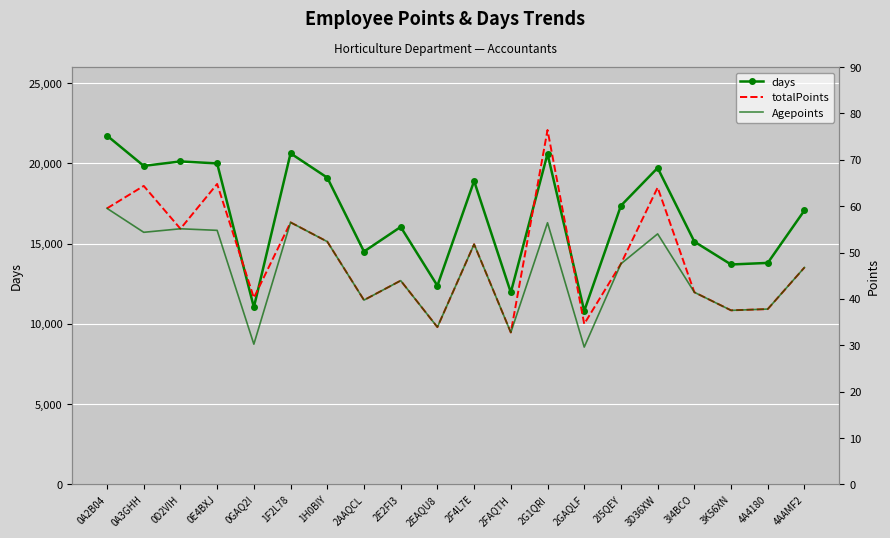

What is the difference between the maximum and second lowest values in the days series?

10689